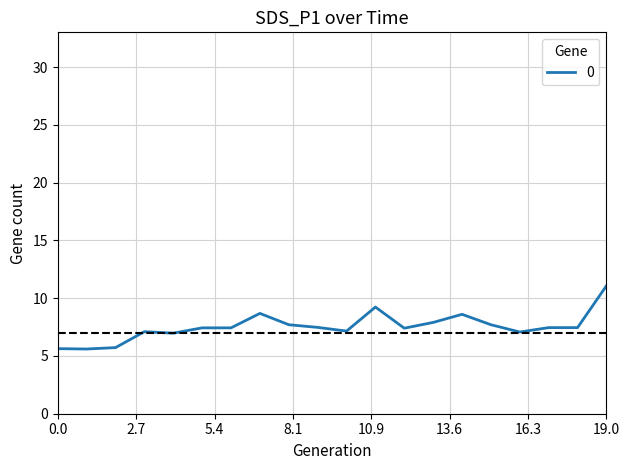

What is the difference between the maximum and minimum values?

5.5